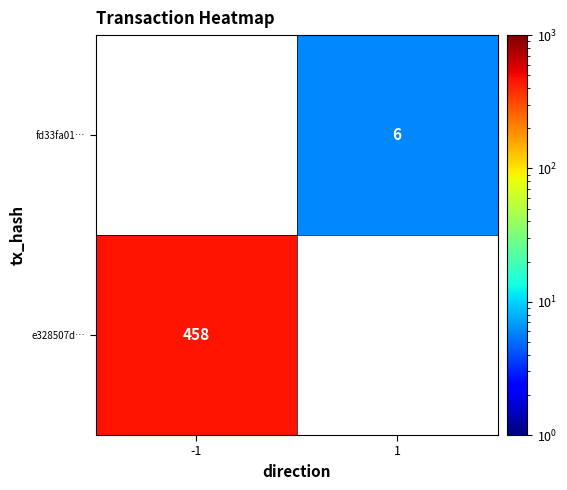

Which label corresponds to the smallest value in the chart?

1